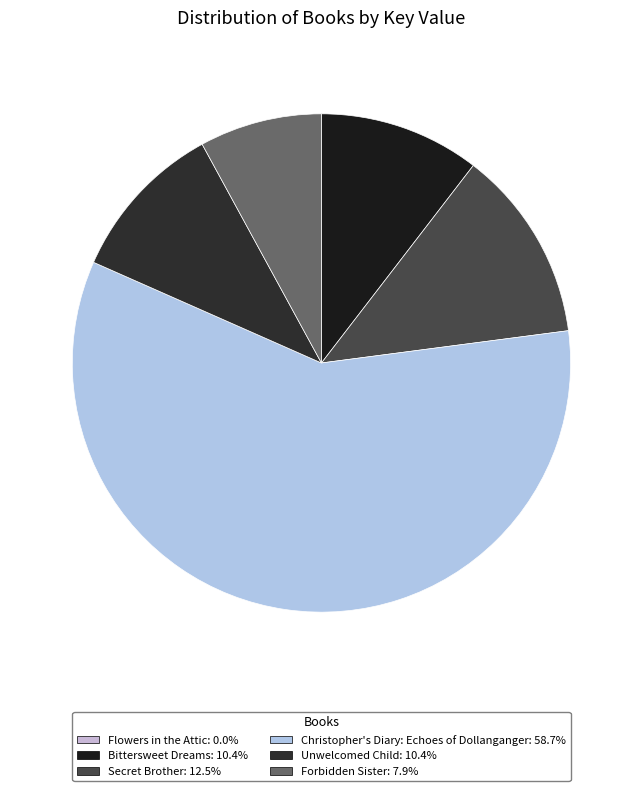

Does Christopher's Diary: Echoes of Dollanganger represent more than half of the total?

Yes